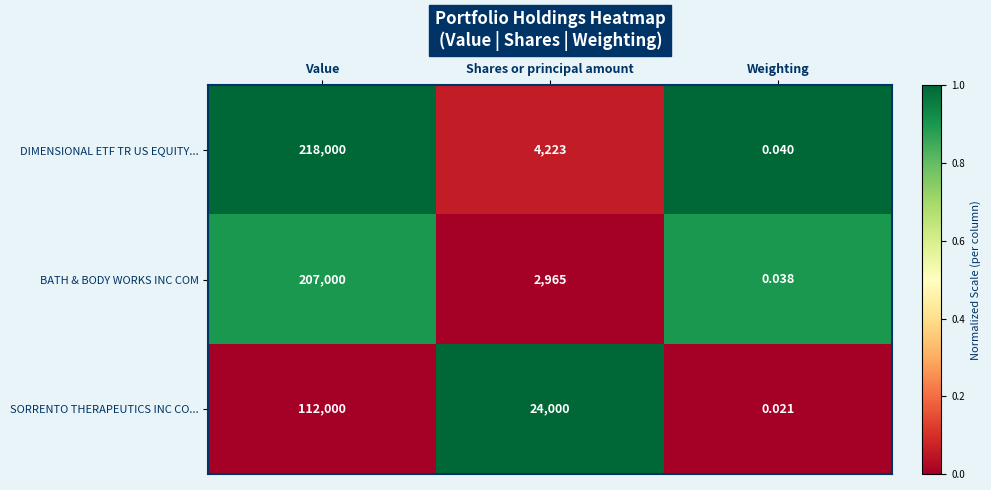

What is the greatest value displayed?

218000.0